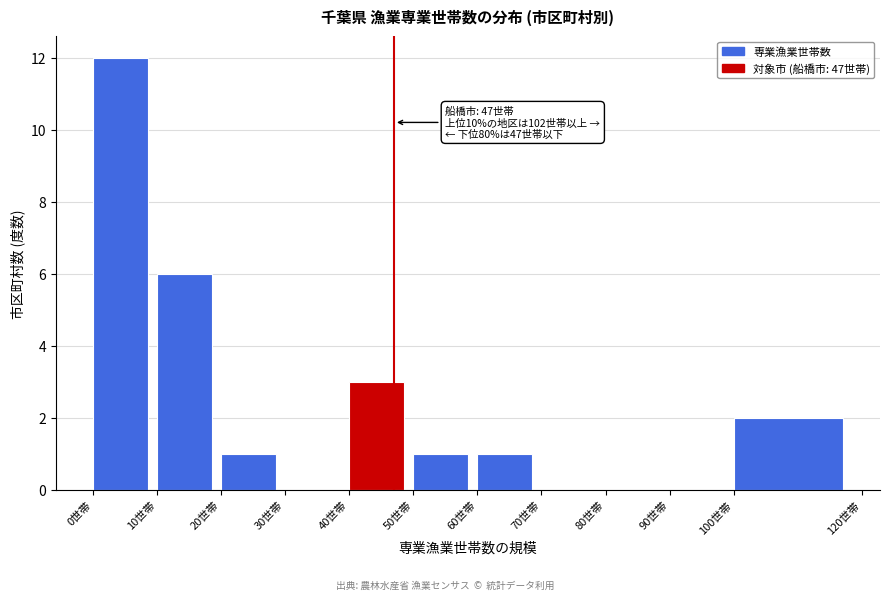

Which range on the x-axis has the tallest bar?

0 to 10